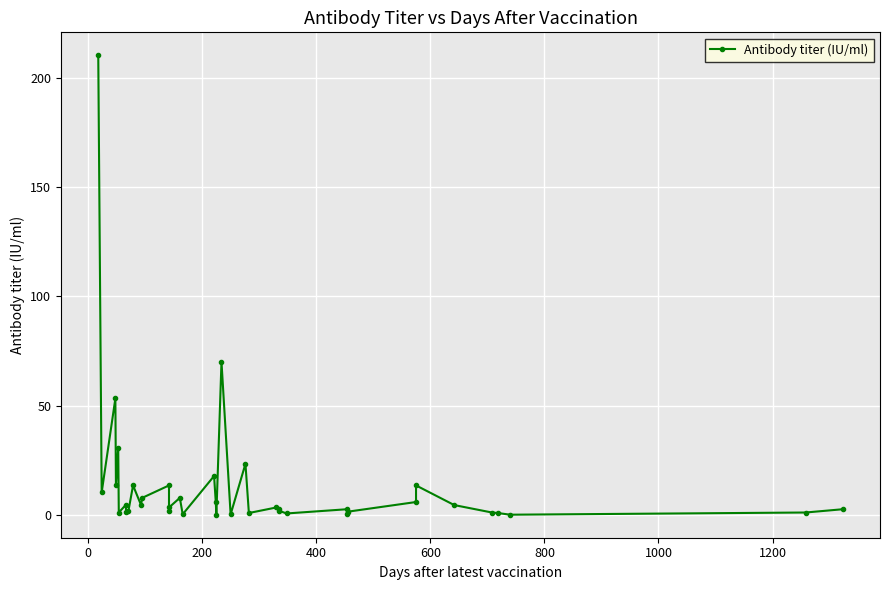

How many data points are above 3?

20